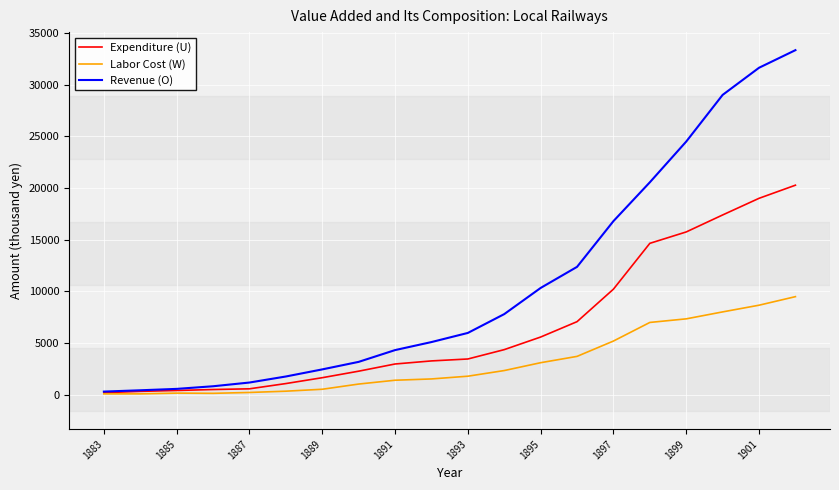

List the series in order of their peak value, lowest first.

Labor Cost (W), Expenditure (U), Revenue (O)